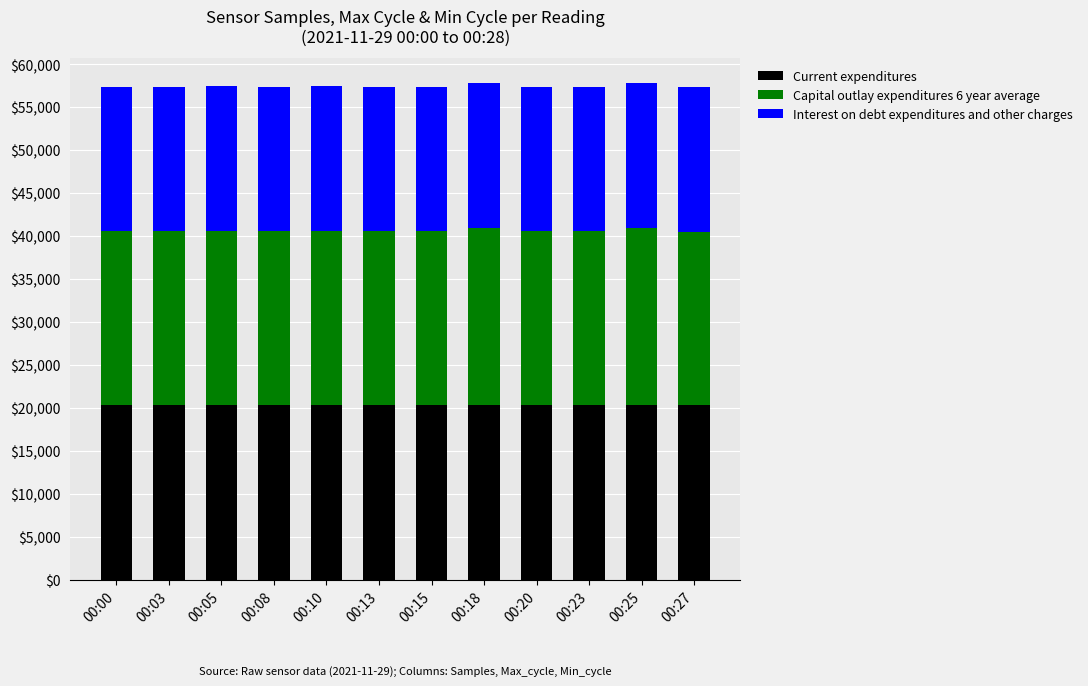

What are all the series names shown in the legend?

Current expenditures, Capital outlay expenditures 6 year average, Interest on debt expenditures and other charges